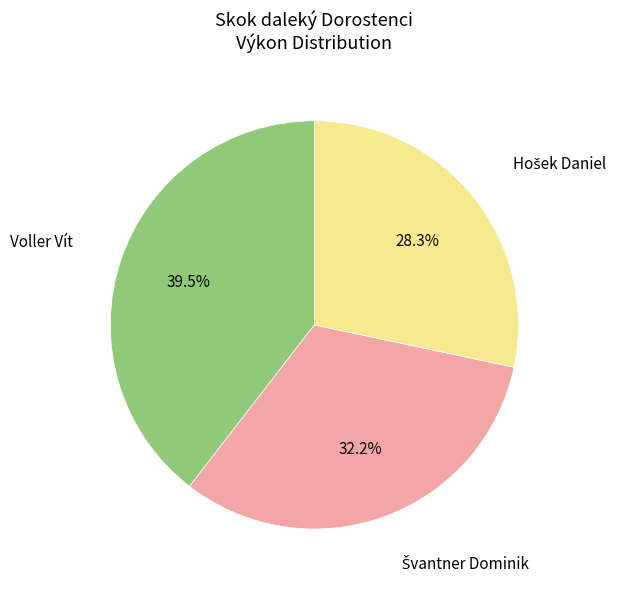

Is there a majority slice in this chart?

No